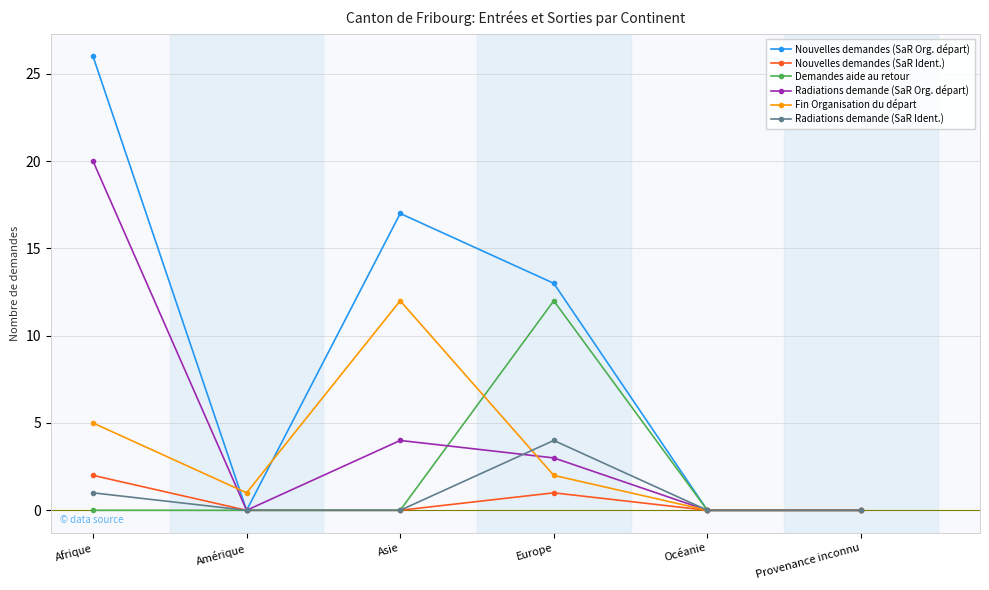

True or false: Radiations demande (SaR Ident.) has a value of 0 at Asie.

True